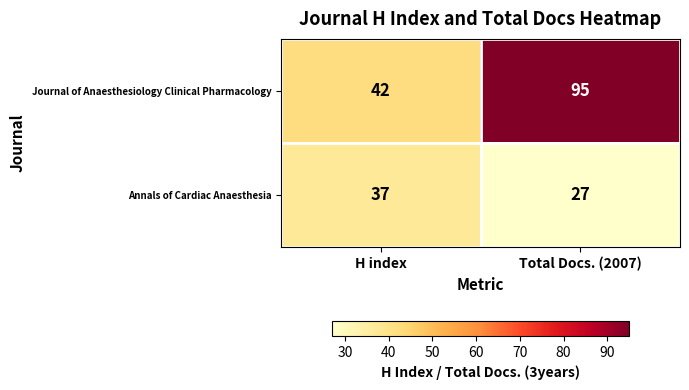

The Annals of Cardiac Anaesthesia series shows 37 at H index. True or false?

True